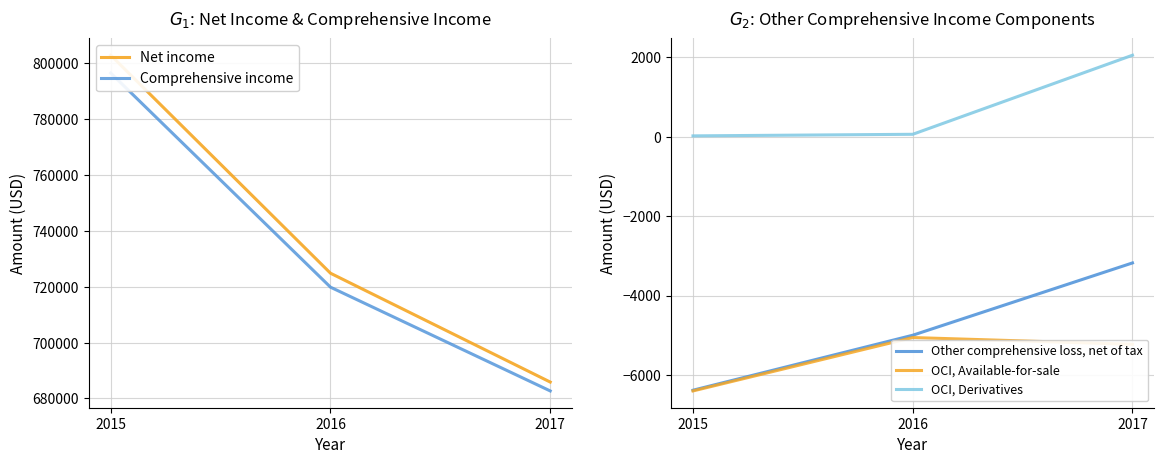

Reading right to left, extract all data points from this chart.

Net income: 685866	724847	802923
Comprehensive income: 682686	719847	796539
Other comprehensive loss, net of tax: -3180	-5000	-6384
OCI, Available-for-sale: -5228	-5058	-6402
OCI, Derivatives: 2048	58	18